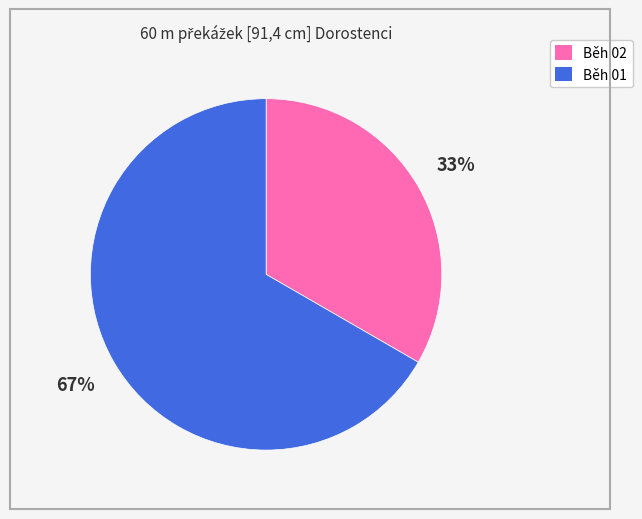

Combined, do Běh 01 and Běh 02 account for over 50%?

Yes